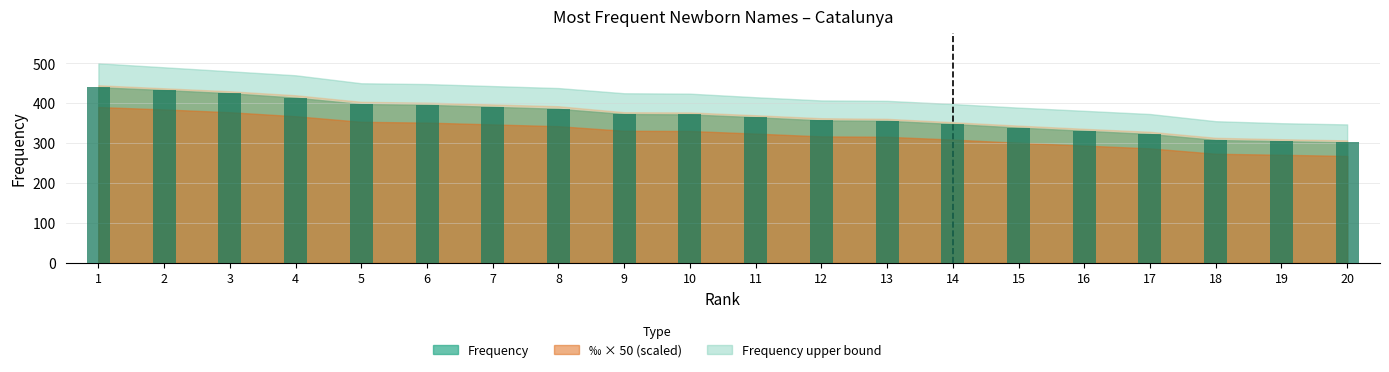

What is the greatest value displayed?

440